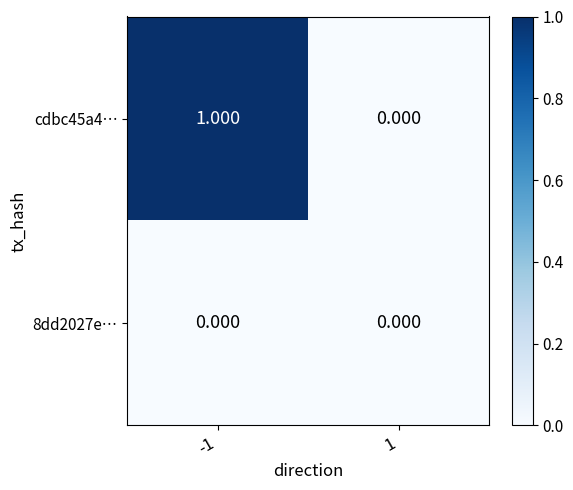

How many data points does each series have?

2